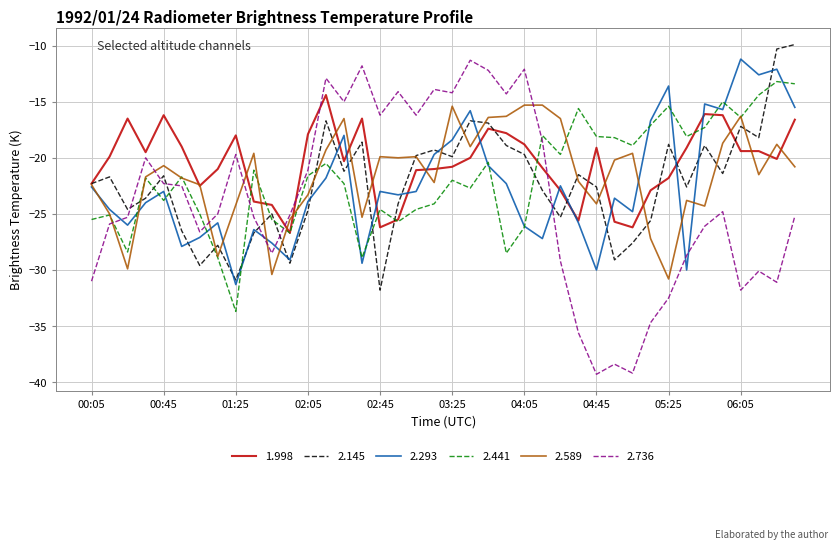

What is the sum of all 2.589 values?

-861.2